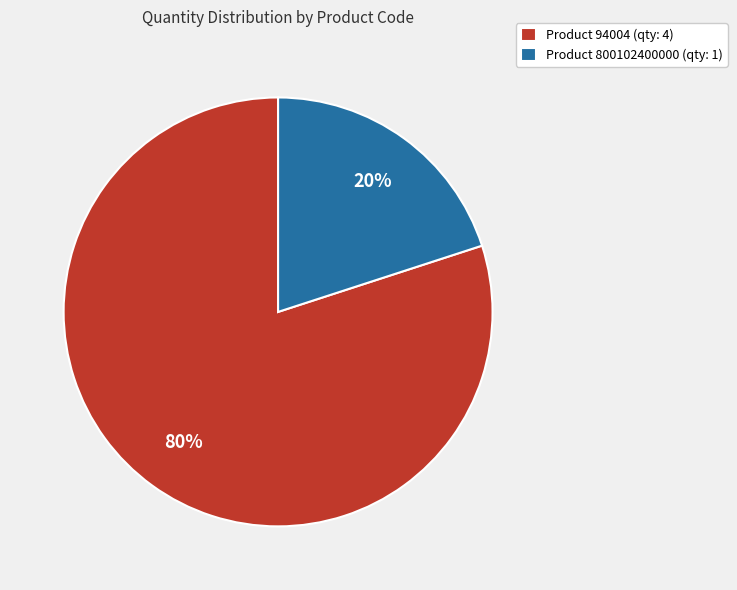

Is the sum of Product 94004 (qty: 4) and Product 800102400000 (qty: 1) greater than half?

Yes